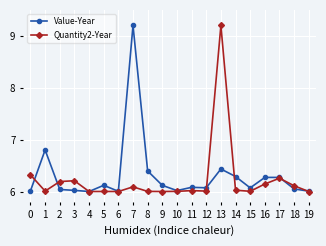

What is the total value across all series at 7?

15.3